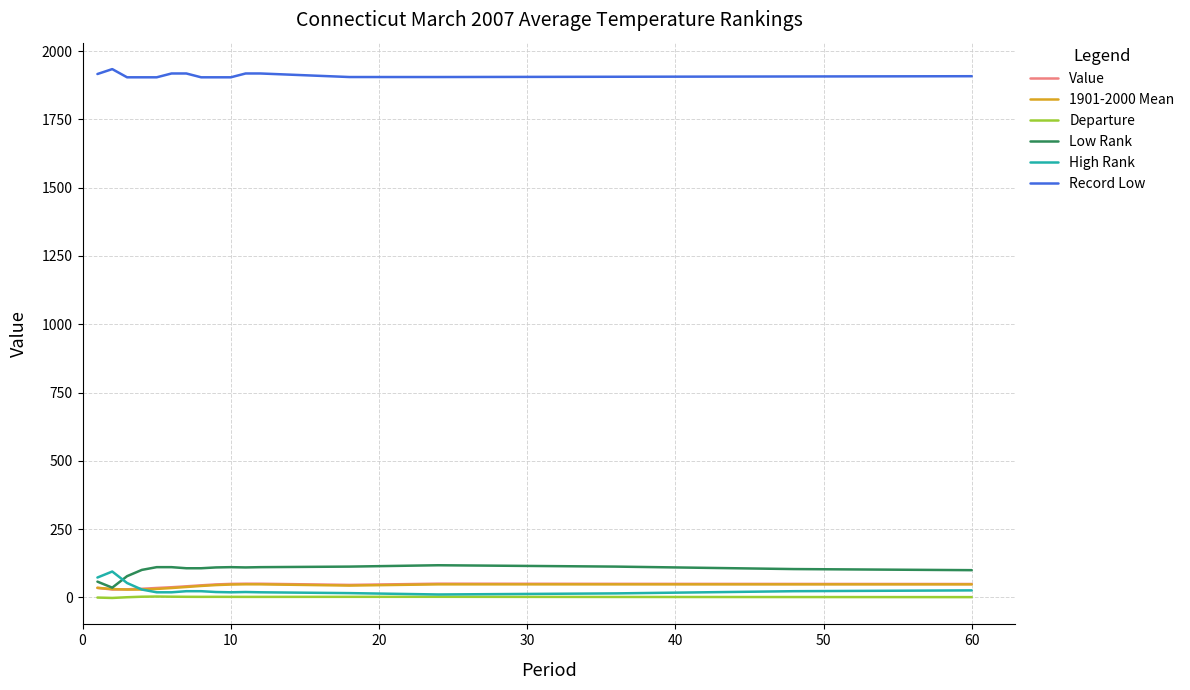

Which series has the largest total across all categories?

Record Low